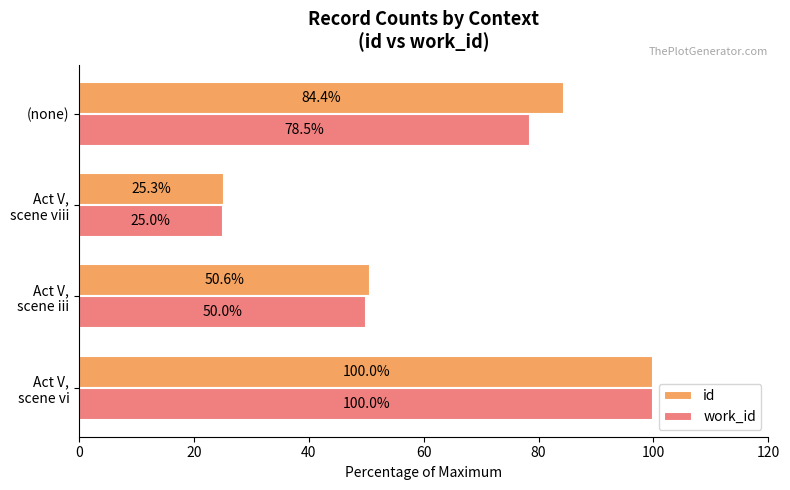

What is the maximum value shown in the chart?

100.0